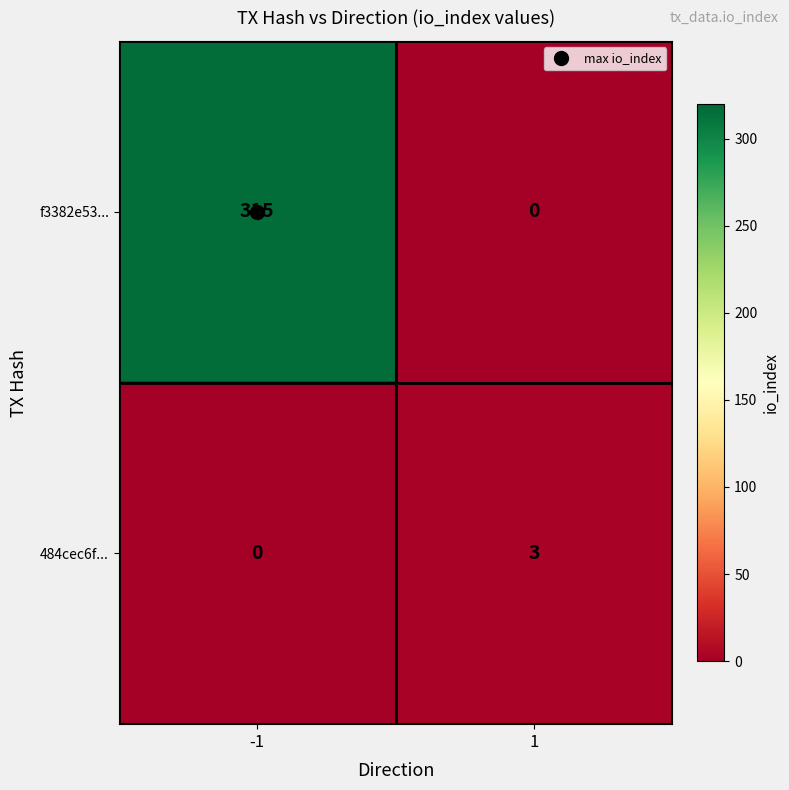

What is the spread (max minus min) of values at 1?

3